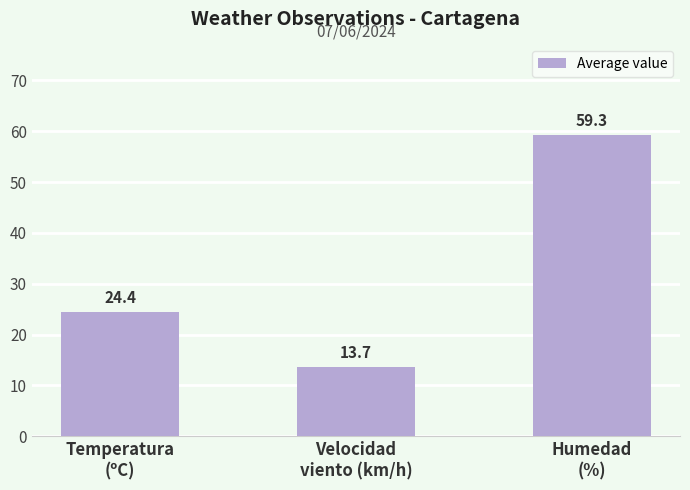

Reading right to left, list all the values displayed in this chart.

59.3	13.7	24.4